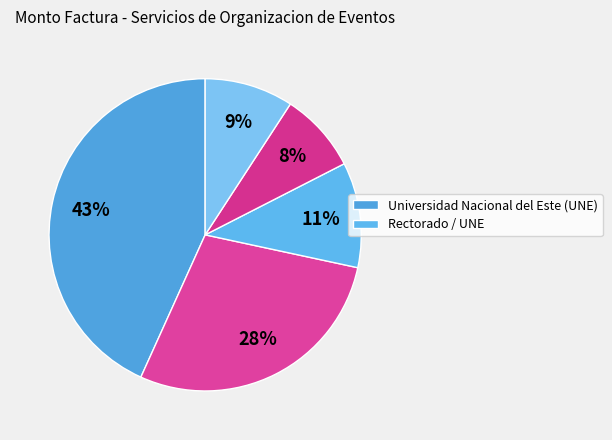

To the nearest percent, what is the average slice percentage?

20%